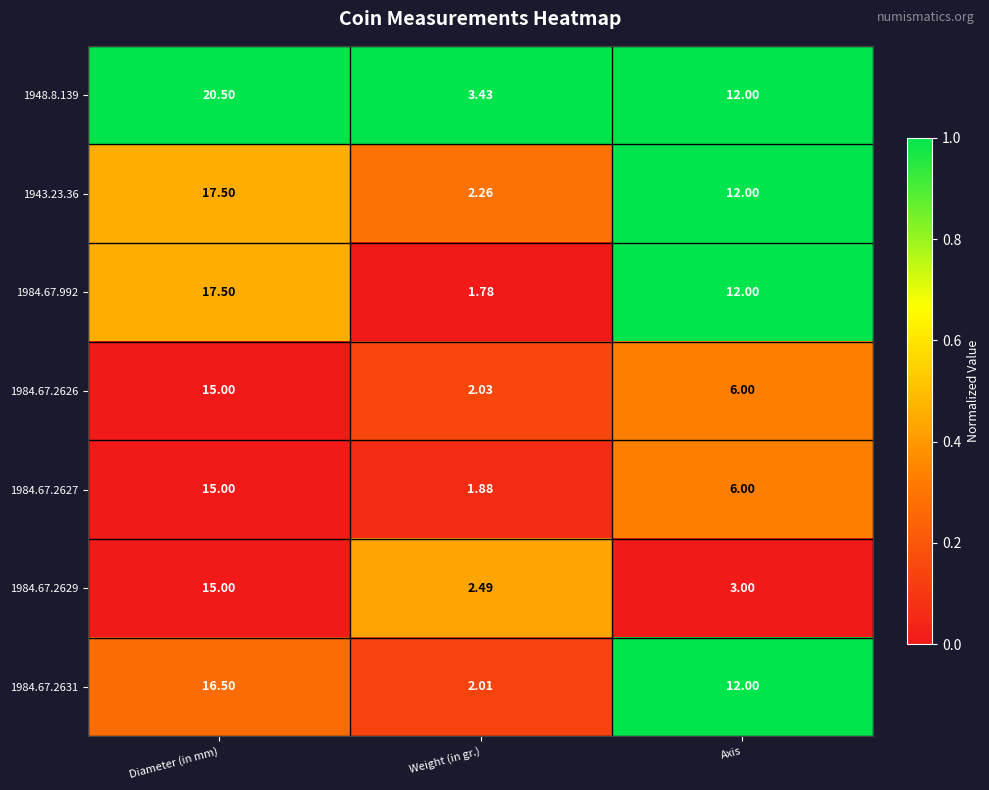

Which series has the widest spread of values?

1948.8.139